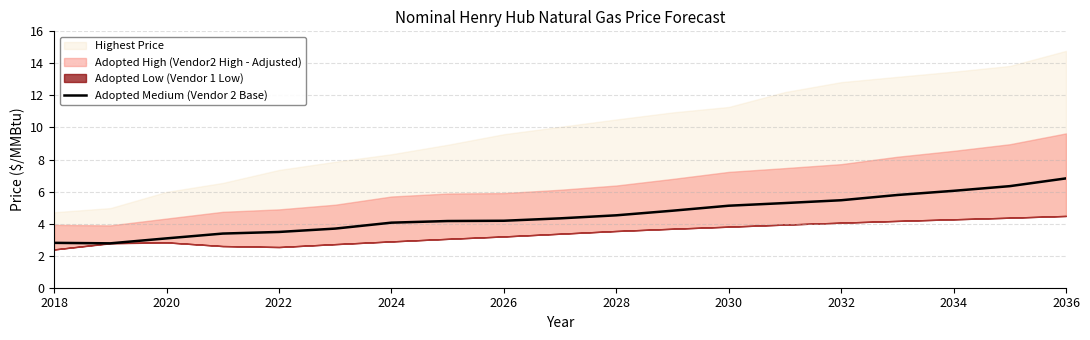

True or false: Adopted Medium (Vendor 2 Base) has a value of 3.1 at 2020.

True